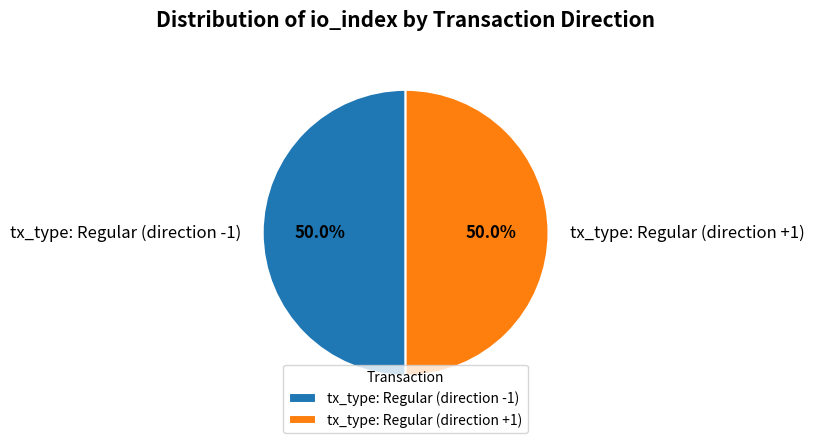

What percentage do tx_type: Regular (direction -1) and tx_type: Regular (direction +1) together represent?

100.0%